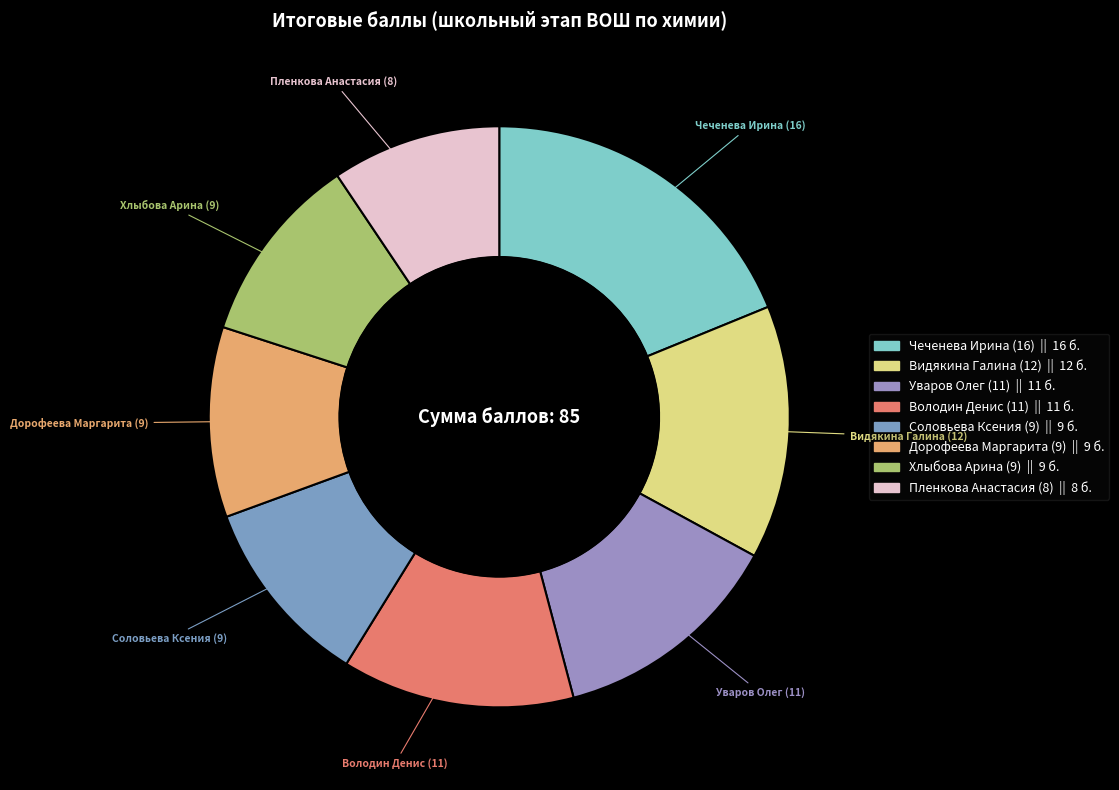

Do Хлыбова Арина (9) and Уваров Олег (11) together represent more than half of the pie?

No